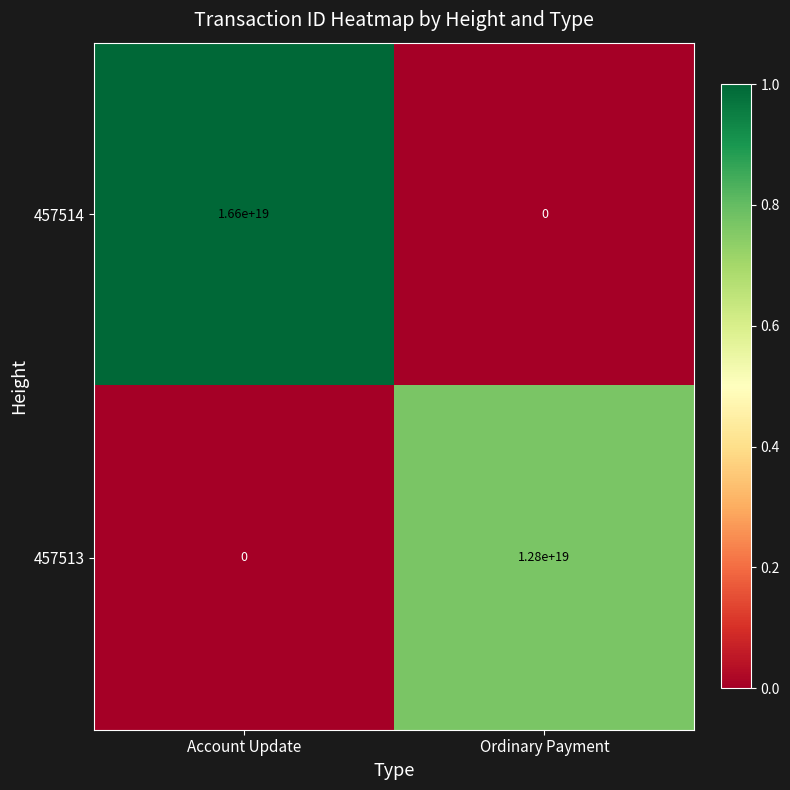

Is the value of 457513 at Ordinary Payment greater than the value of 457514 at Account Update?

No